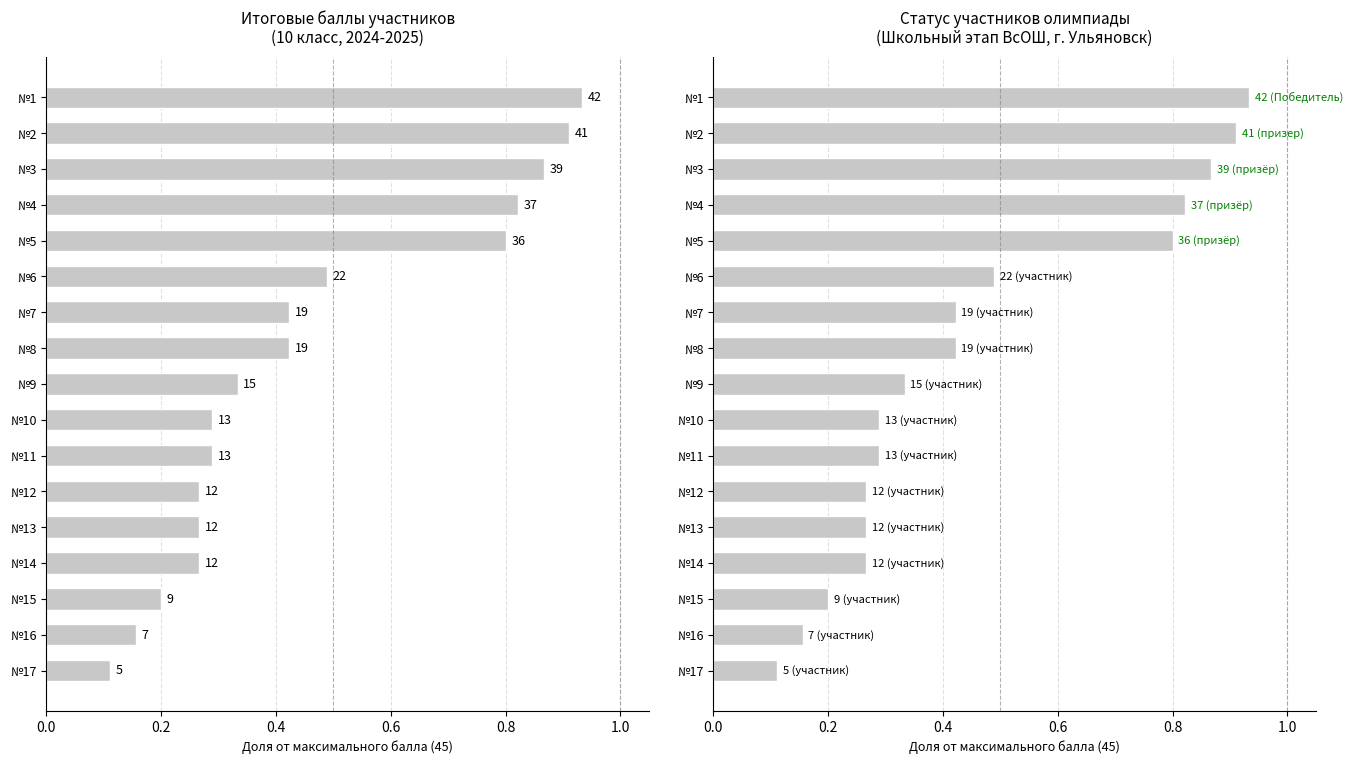

What is the value of the 14th bar from the left?

0.3